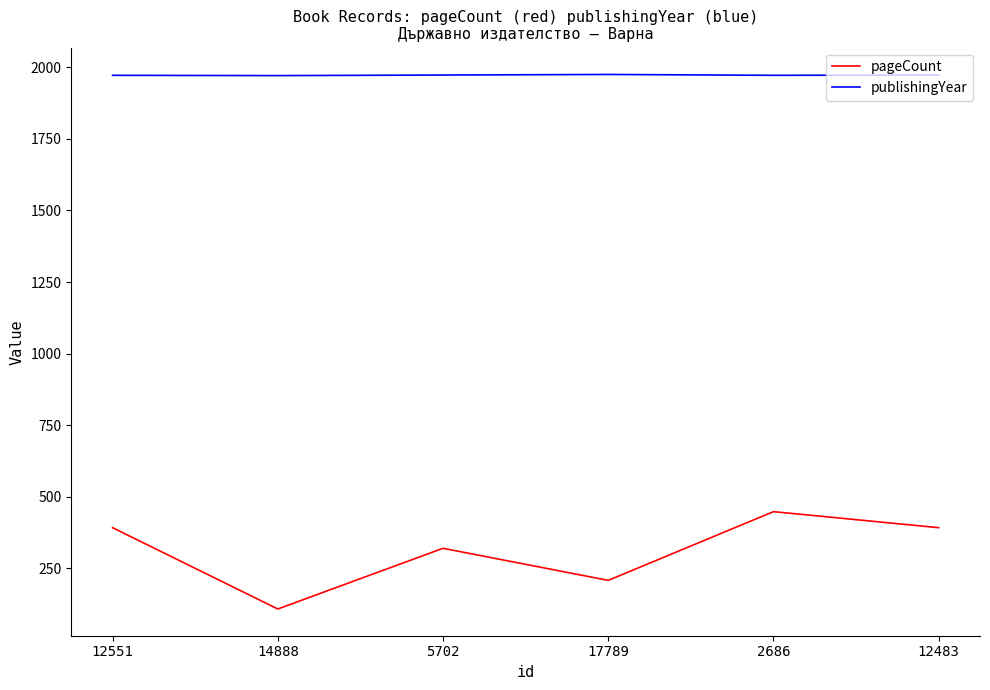

What is the average value of the pageCount series?

311